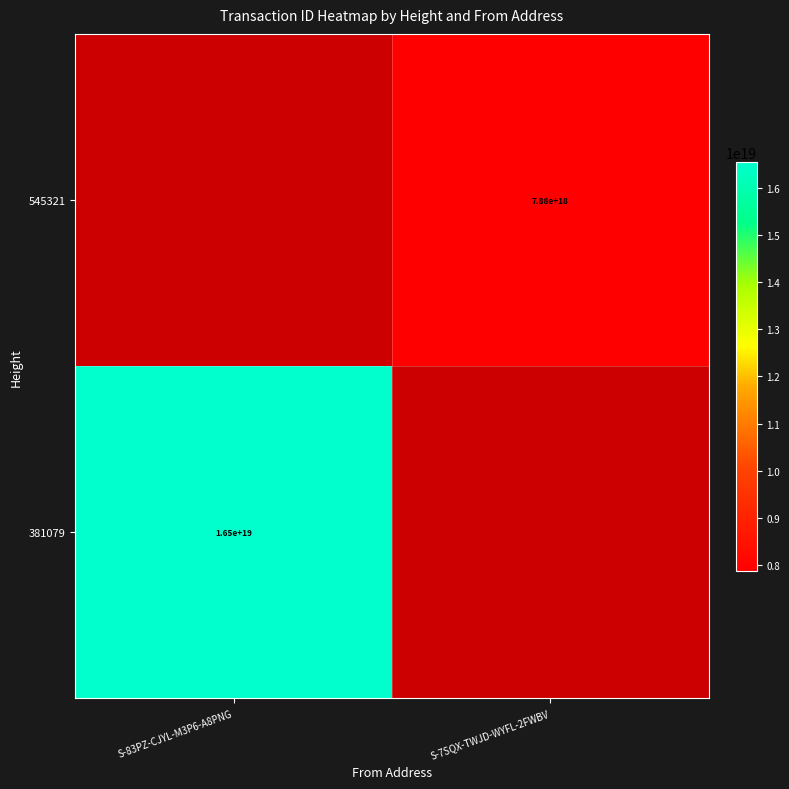

True or false: 381079 has a value of 26055923400173674496 at S-83PZ-CJYL-M3P6-A8PNG.

False